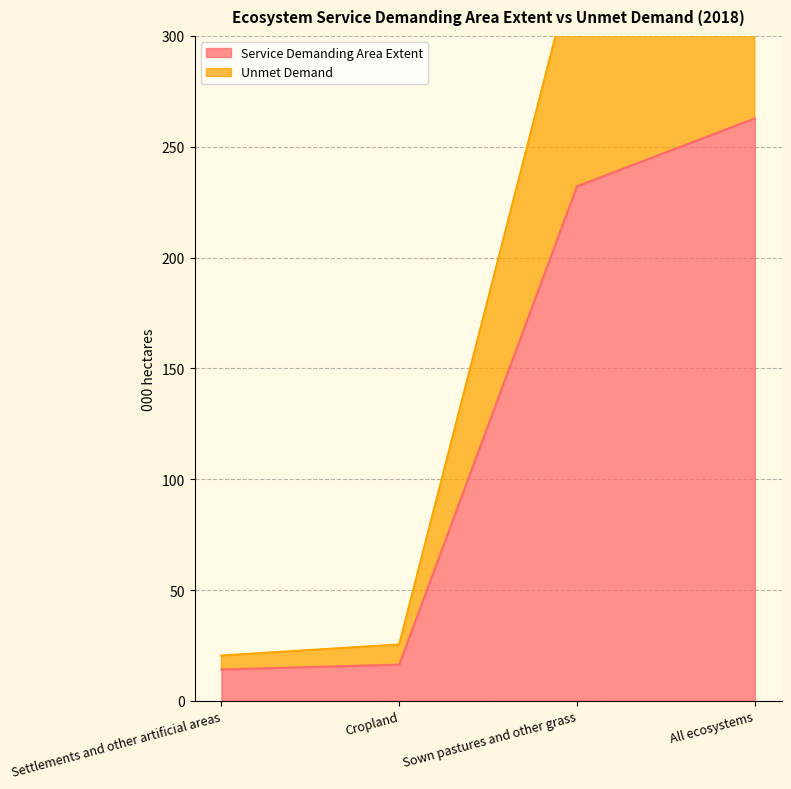

Which has a higher value, Cropland or All ecosystems?

All ecosystems